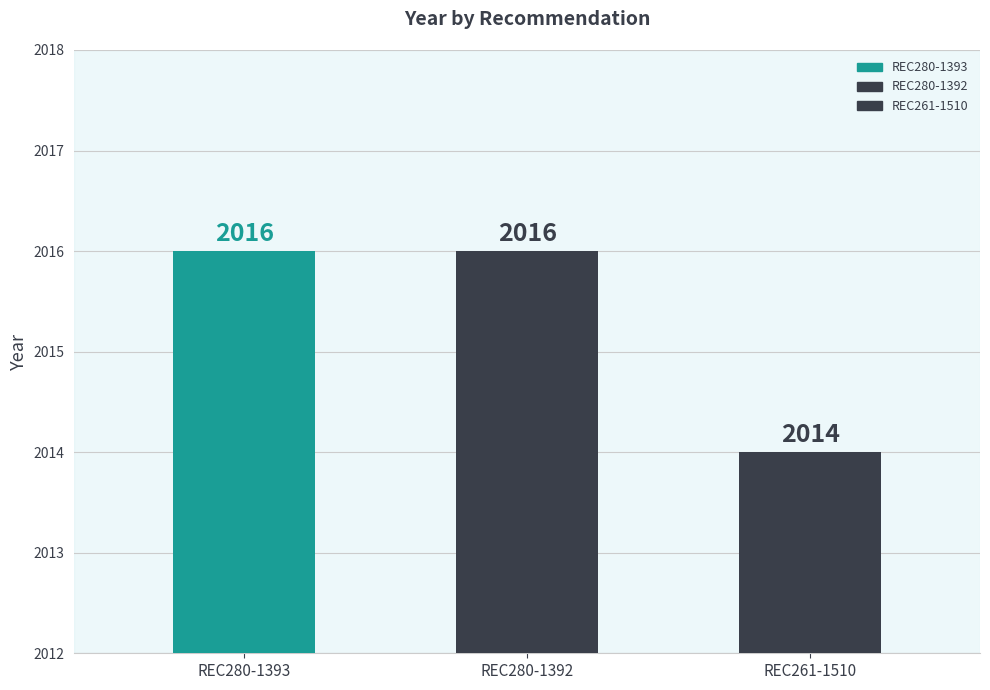

Reading right to left, transcribe all the data shown in this chart.

2014	2016	2016